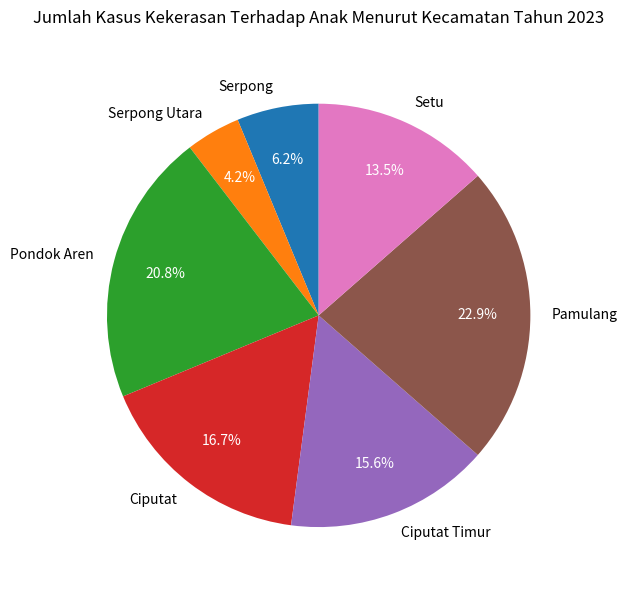

What is the total percentage of Pamulang and Ciputat Timur?

38.5%